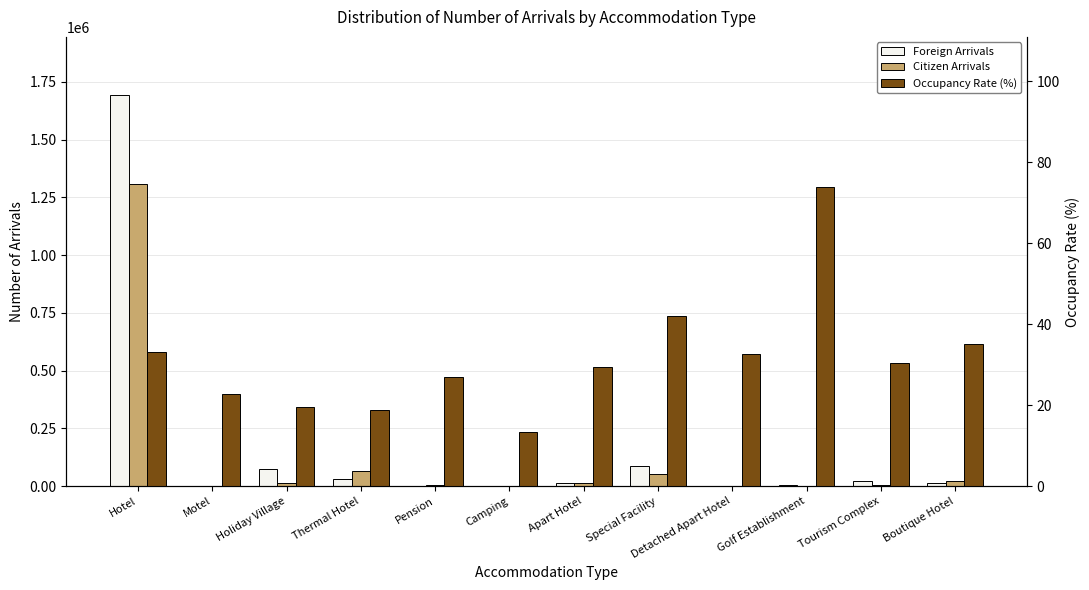

At which label does Foreign Arrivals first exceed 14891?

Hotel